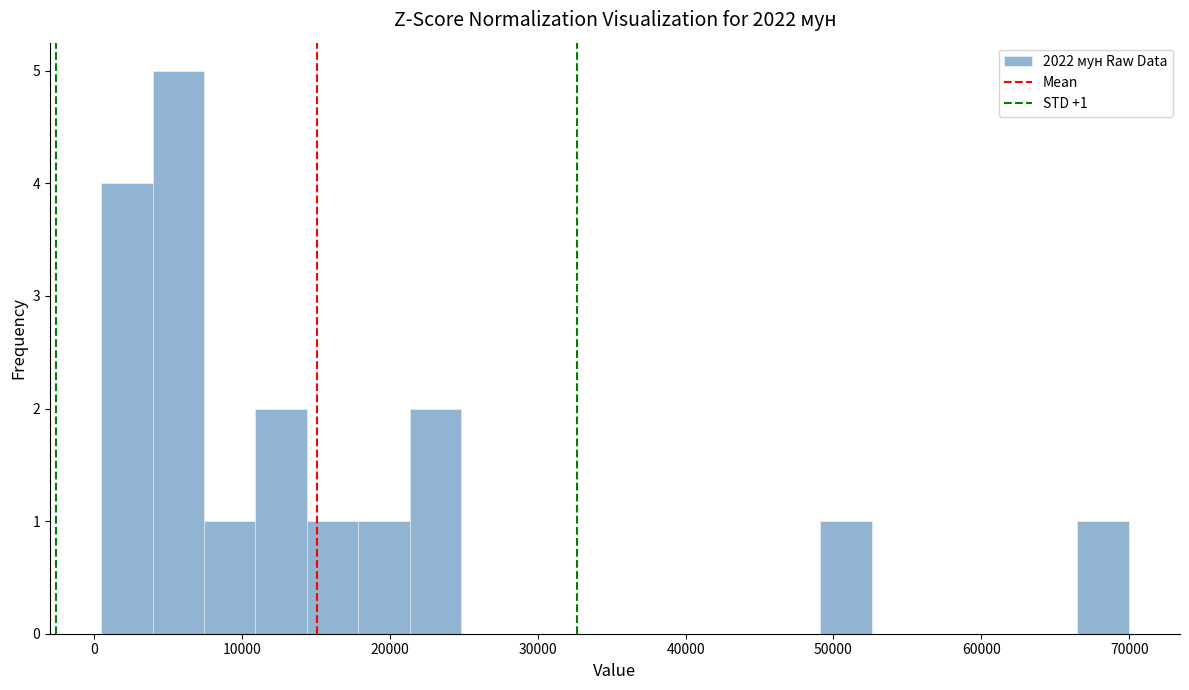

Around what value on the x-axis is the tallest bar? Give the approximate position of its centre, as read against the axis.

6000